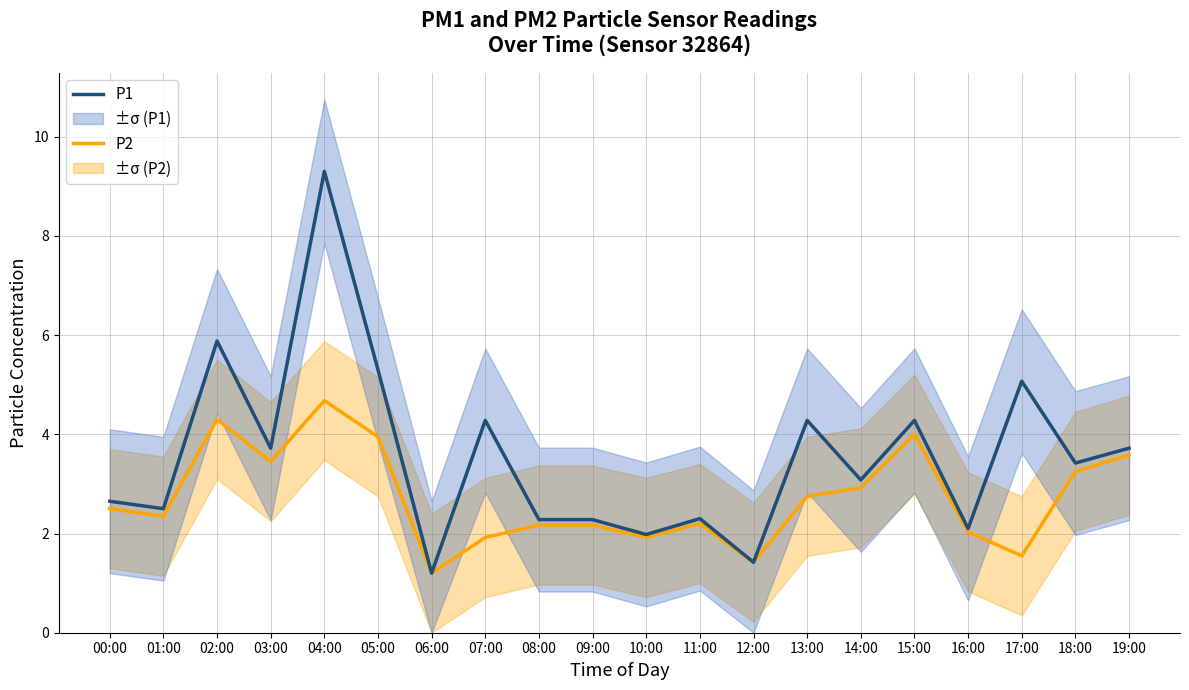

Between 08:00 and 13:00, which series saw the biggest shift?

P1